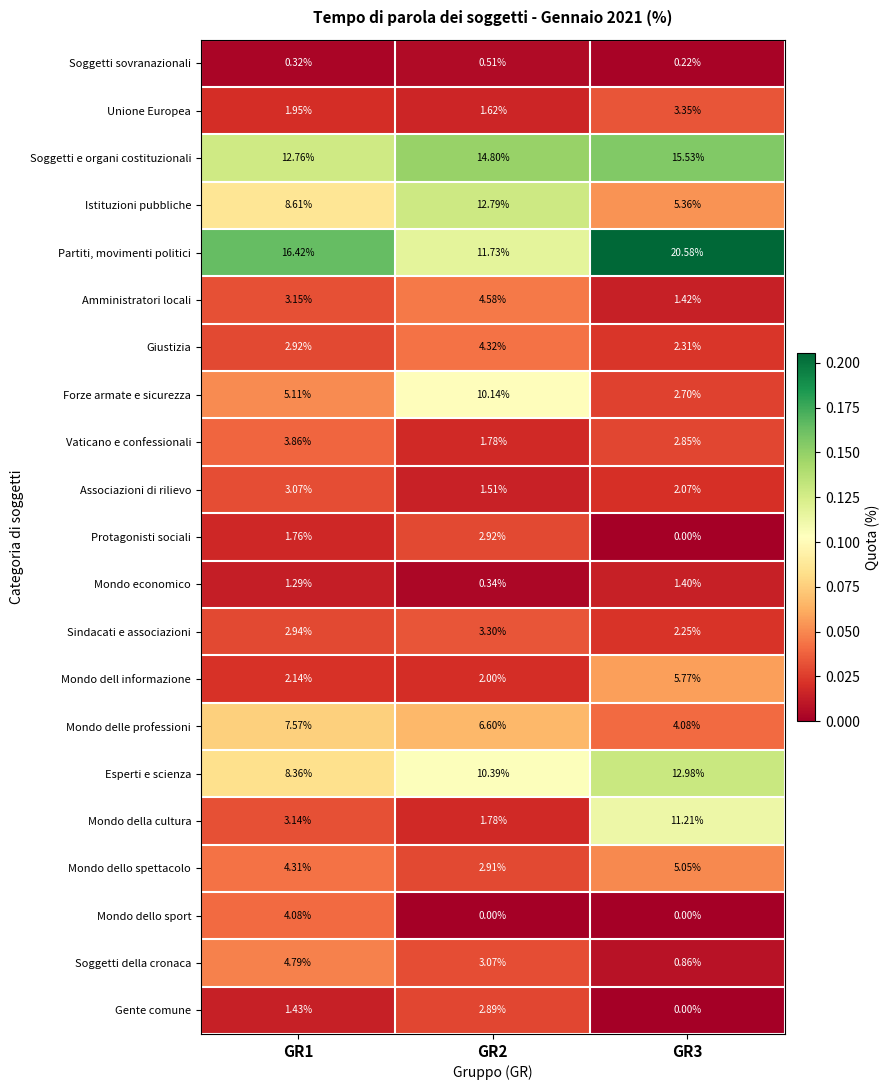

At how many categories does at least one series exceed 0?

3